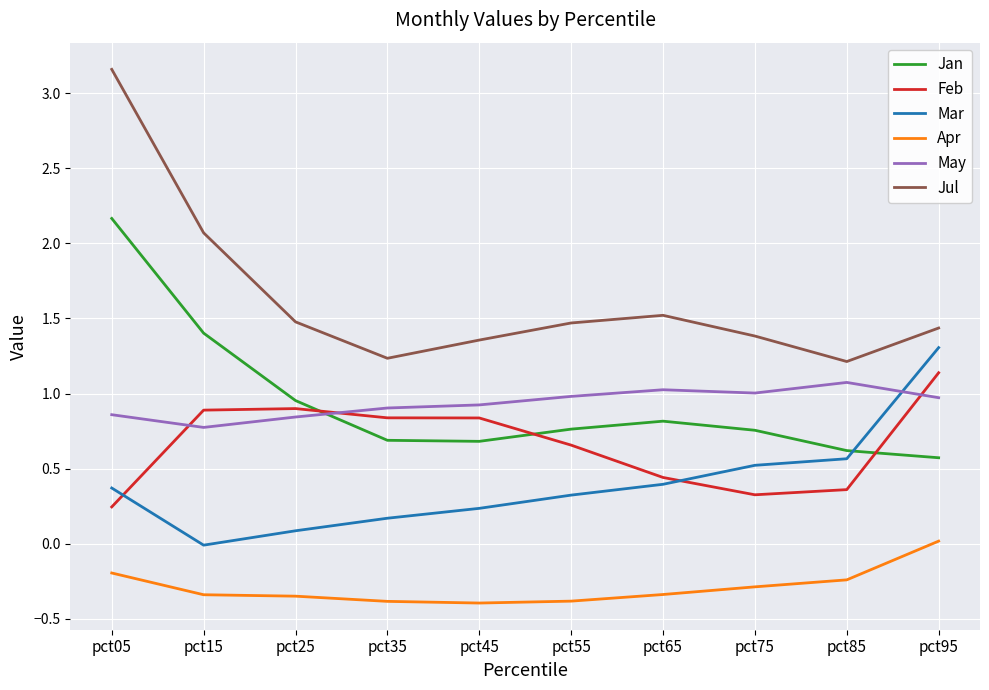

At which label is Jul closest to 2?

pct15